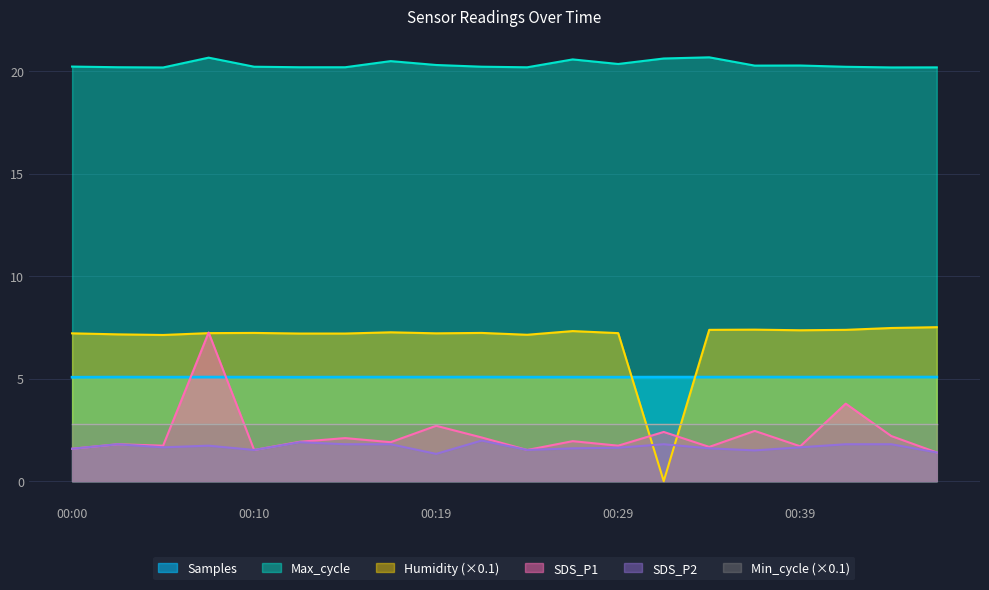

Where is SDS_P1 nearest to the value 4?

00:41